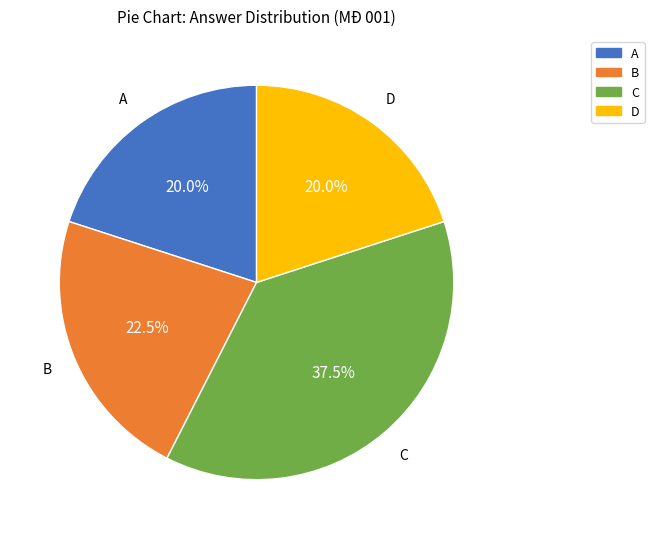

How much of the chart is everything except A?

80.0%